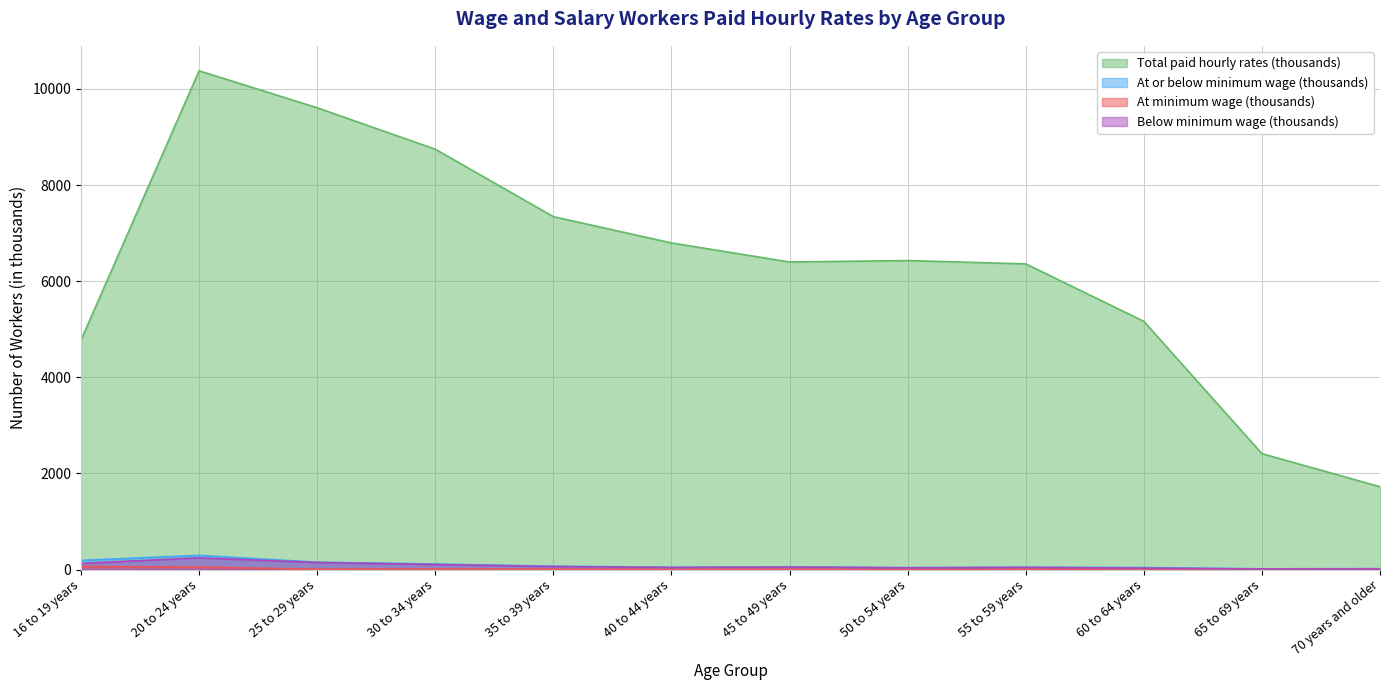

Rank the categories by Total paid hourly rates (thousands) value from highest to lowest.

20 to 24 years, 25 to 29 years, 30 to 34 years, 35 to 39 years, 40 to 44 years, 50 to 54 years, 45 to 49 years, 55 to 59 years, 60 to 64 years, 16 to 19 years, 65 to 69 years, 70 years and older